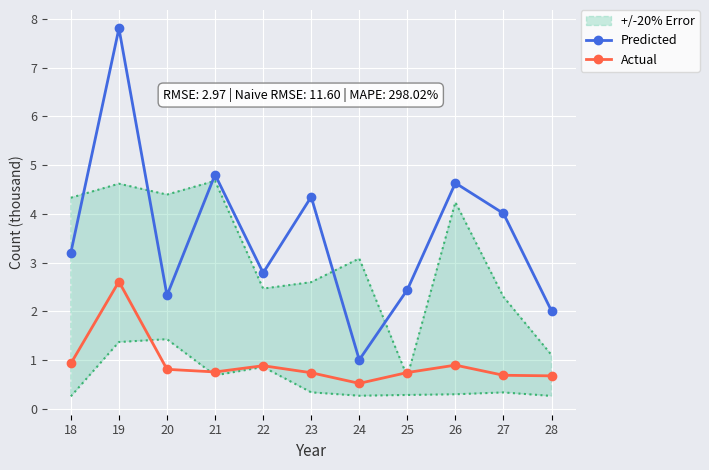

How many interior local peaks does the Predicted series have?

4